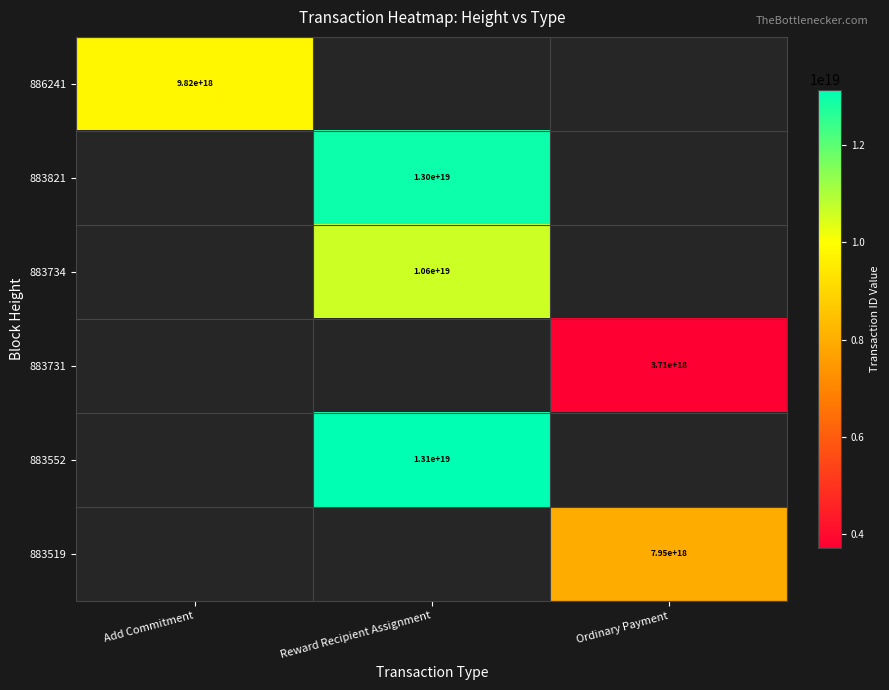

At how many categories does at least one series exceed 10227044340991850496?

1